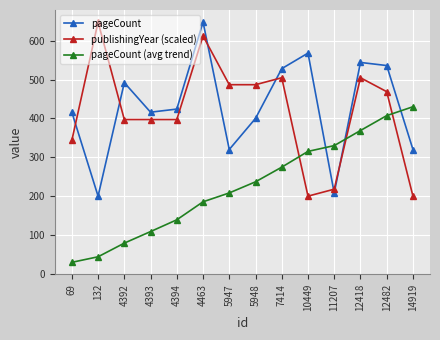

What is the difference between the pageCount values at 14919 and 4394?

104.0